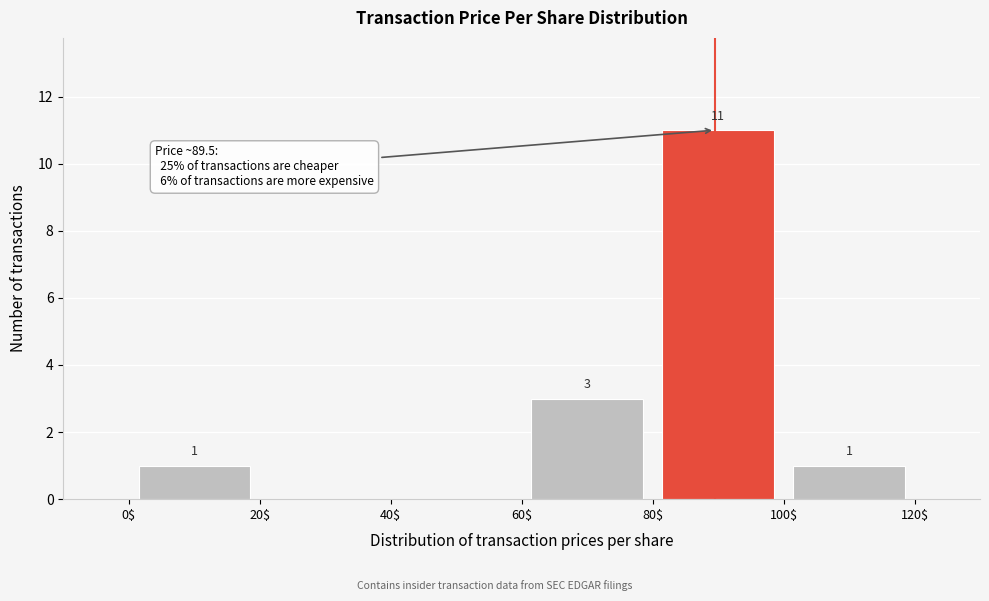

Which range on the x-axis has the tallest bar?

80$ to 100$